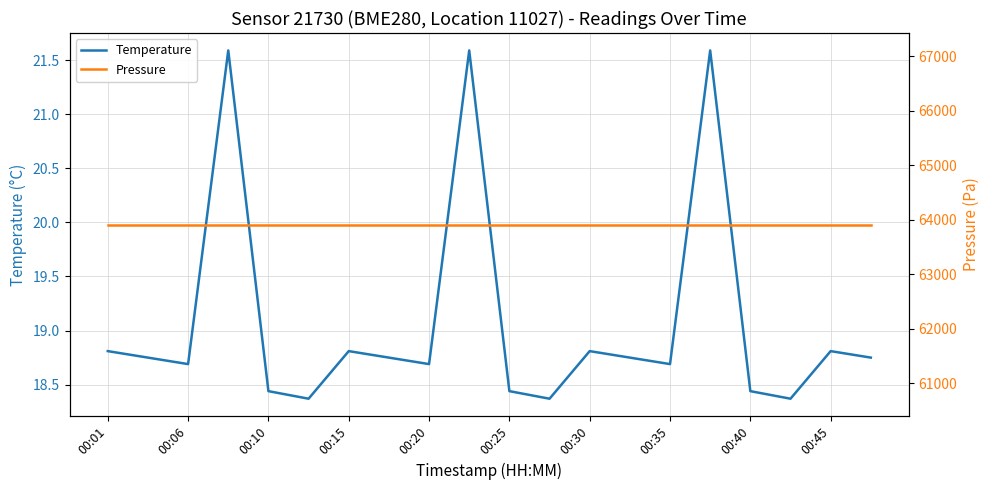

In Temperature, how many points are lower than both neighbors (excluding endpoints)?

6